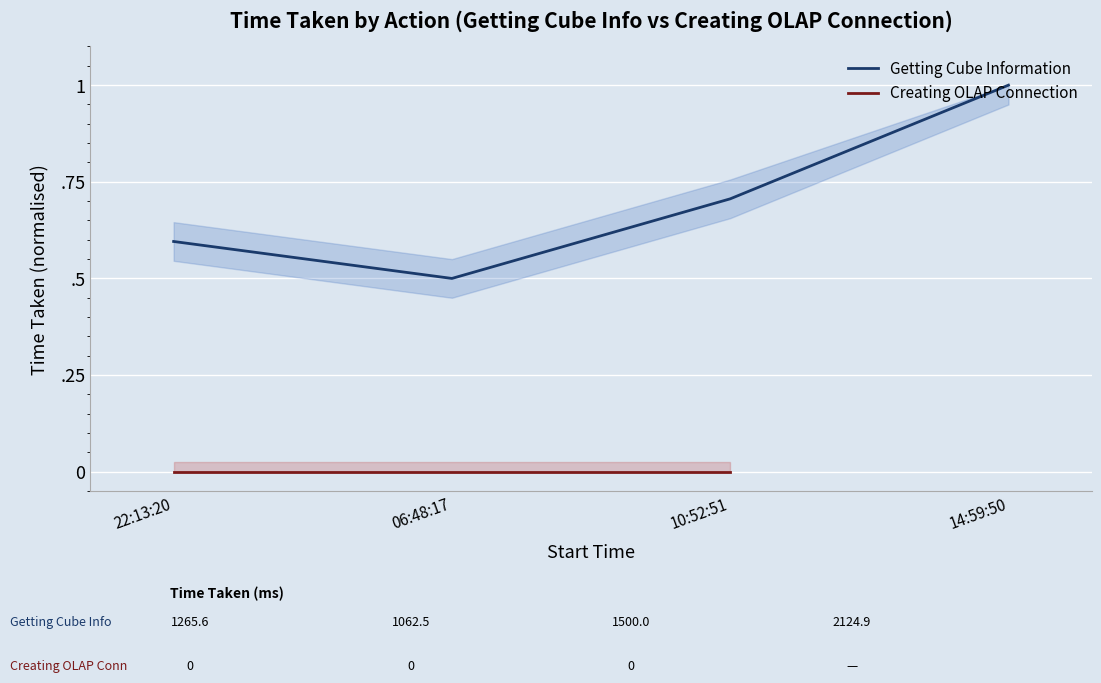

List the labels in order of value, largest first.

14:59:50, 10:52:51, 22:13:20, 06:48:17